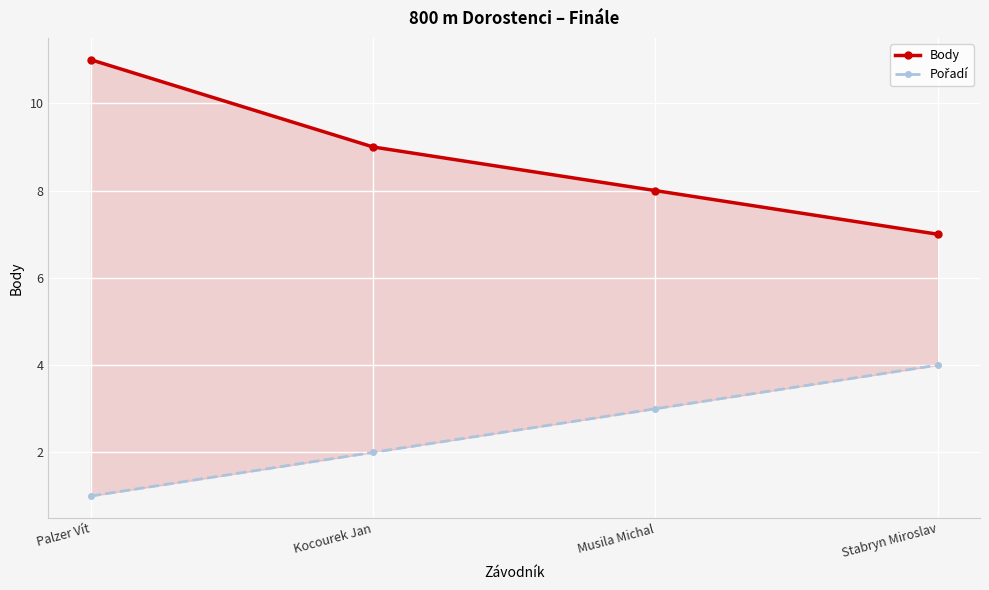

What is the difference between the maximum and minimum values in the Pořadí series?

3